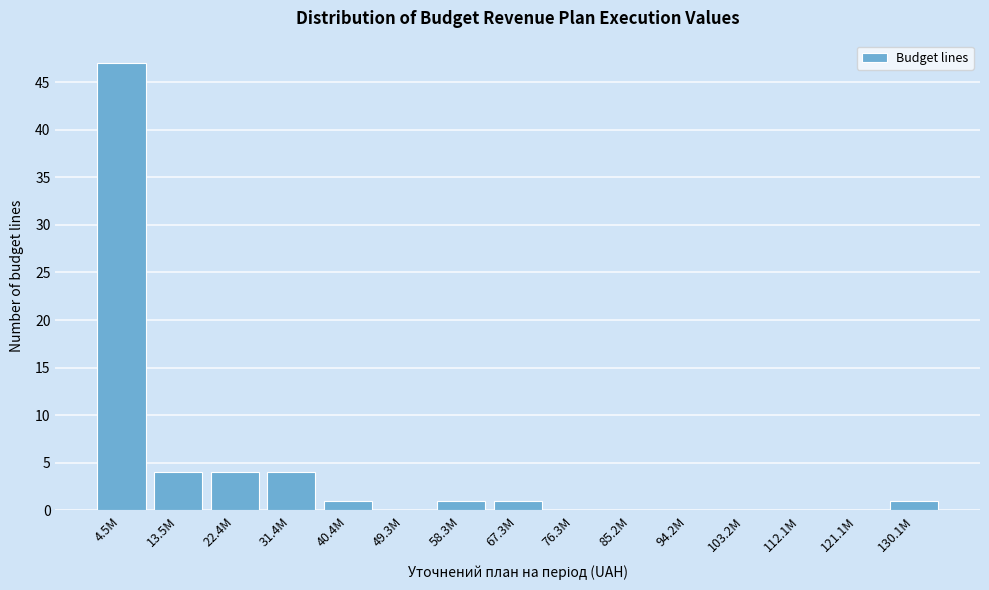

Reading left to right, transcribe all the data shown in this chart.

4.5M=47	13.5M=4	22.4M=4	31.4M=4	40.4M=1	49.3M=0	58.3M=1	67.3M=1	76.3M=0	85.2M=0	94.2M=0	103.2M=0	112.1M=0	121.1M=0	130.1M=1